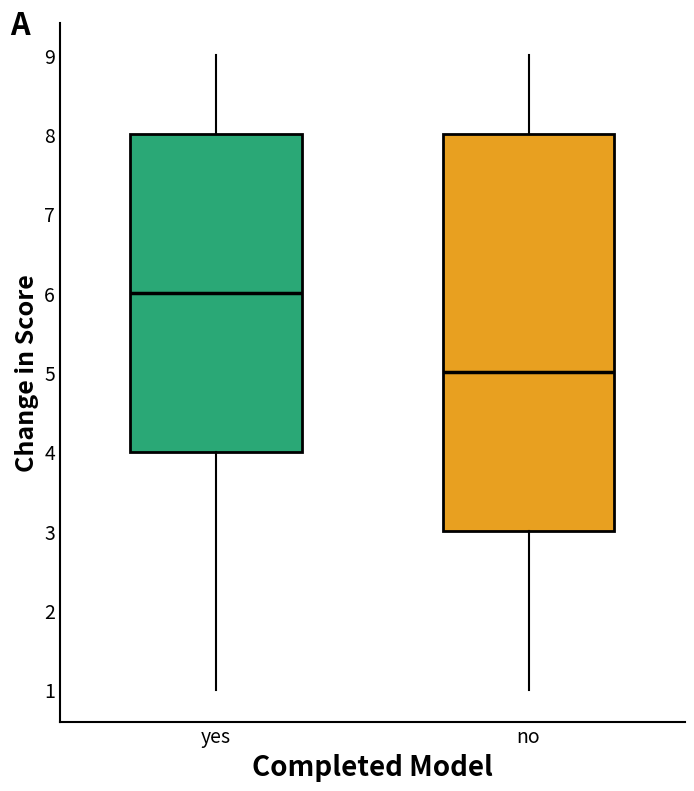

Which box is the tallest, from its lower edge to its upper edge?

no